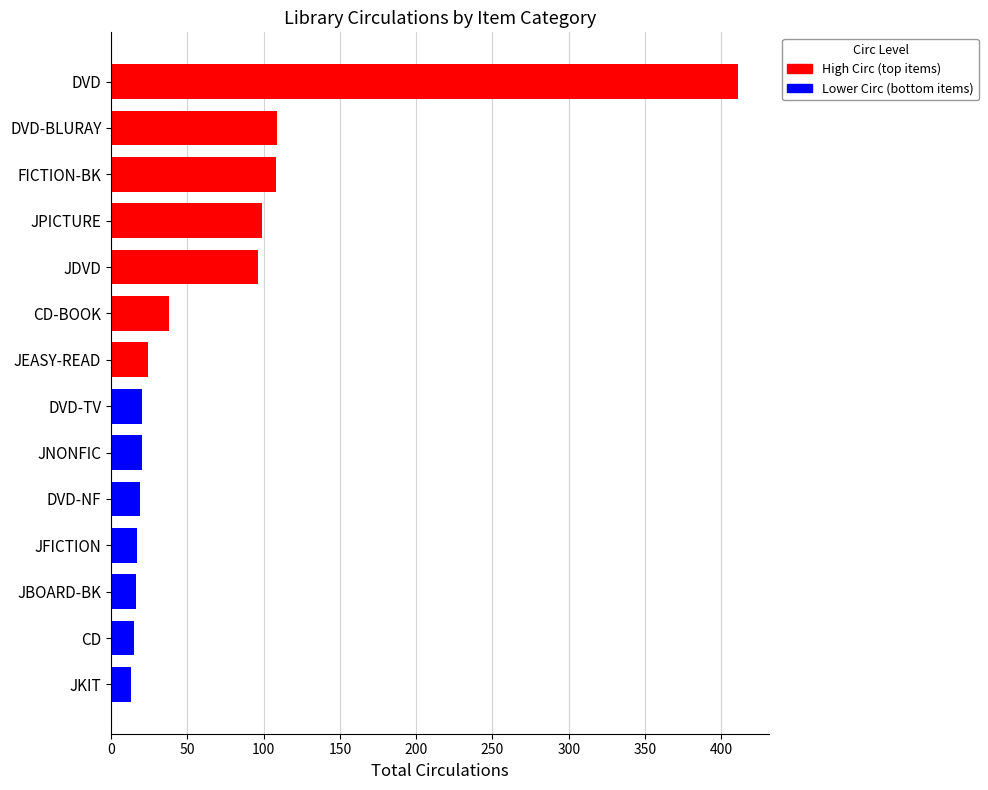

The chart shows a value of 17 at JFICTION. True or false?

True